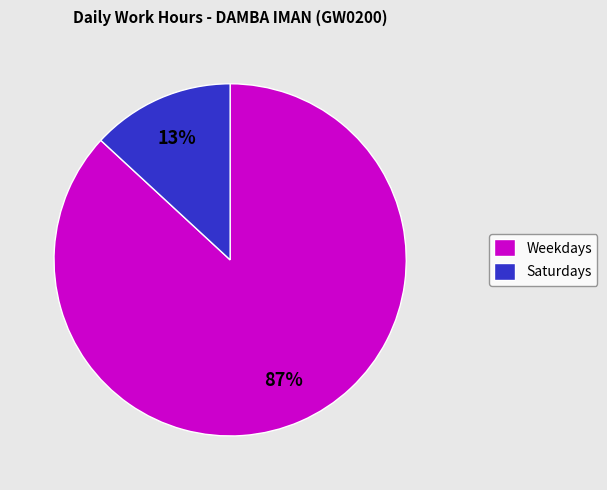

Does Weekdays represent more than half of the total?

Yes